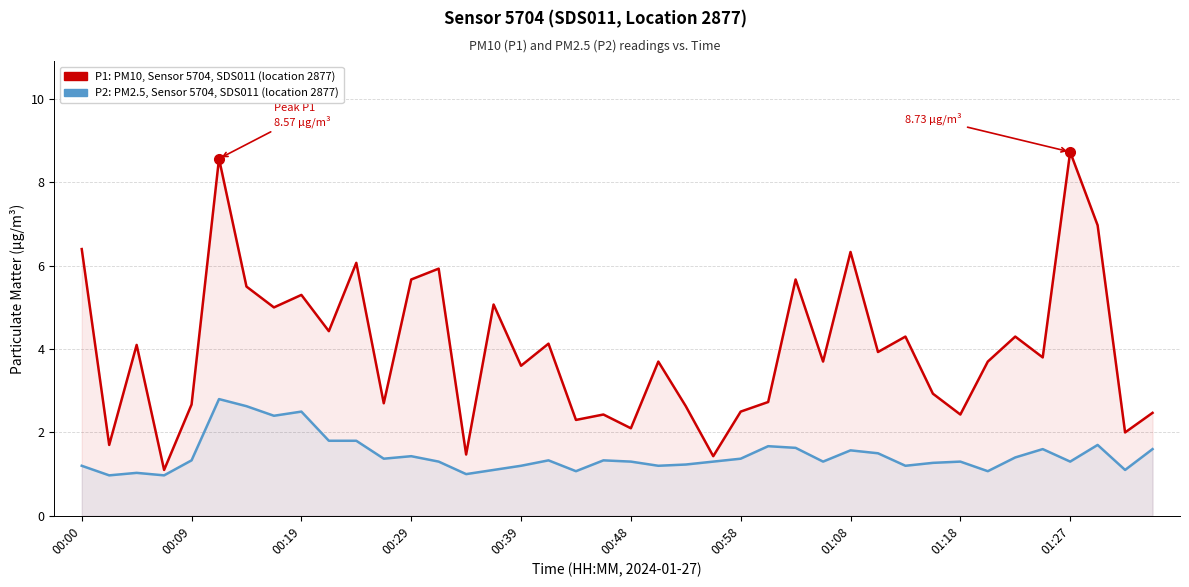

Between 31 and 21, which is larger?

21